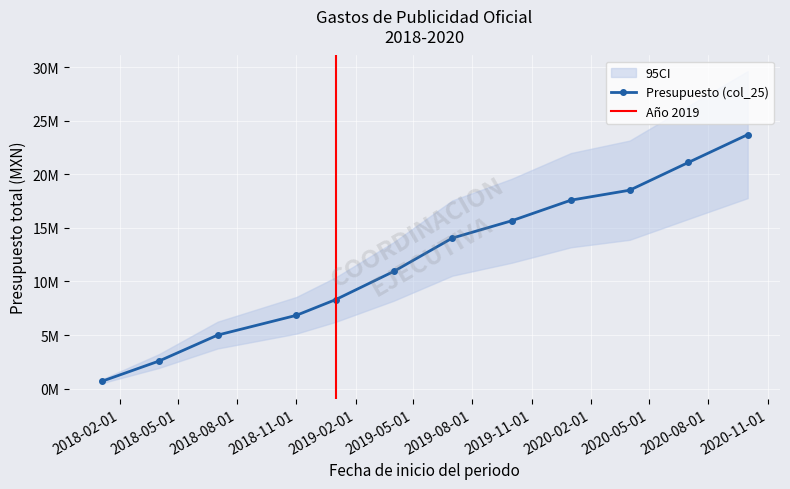

How many data points does each series have?

12